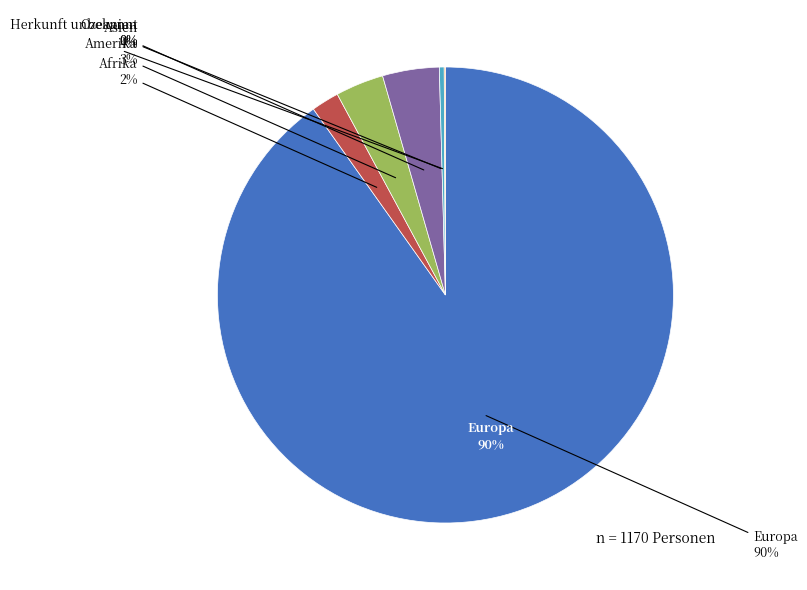

The Ozeanien slice represents 14% of the pie. True or false?

False